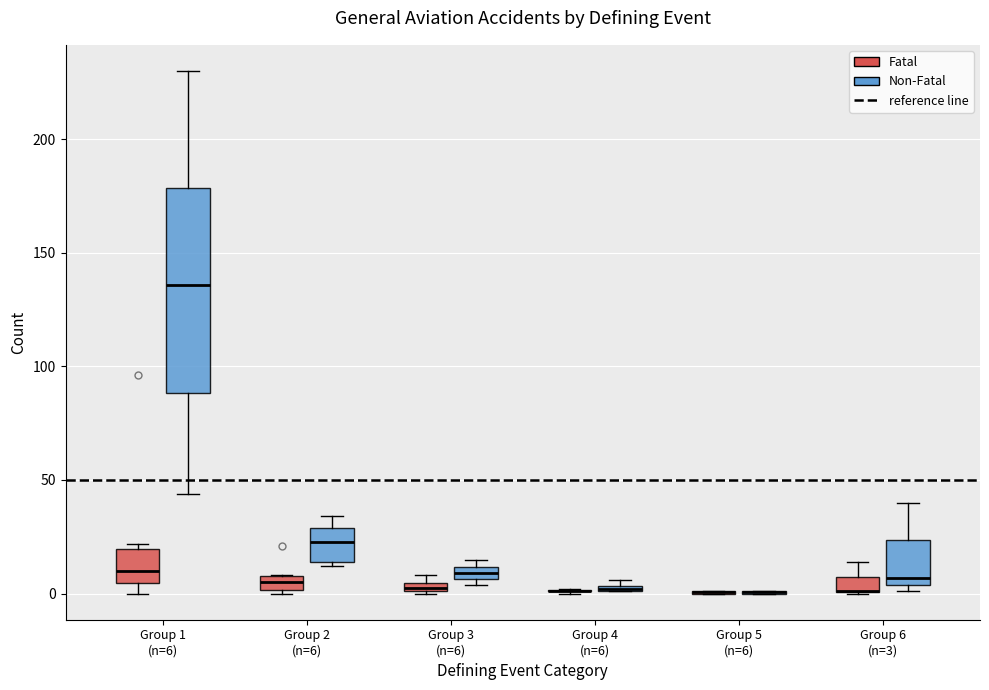

Comparing the boxes themselves (not the whiskers), which one is the tallest?

Group 1 (n=6) (Non-Fatal)